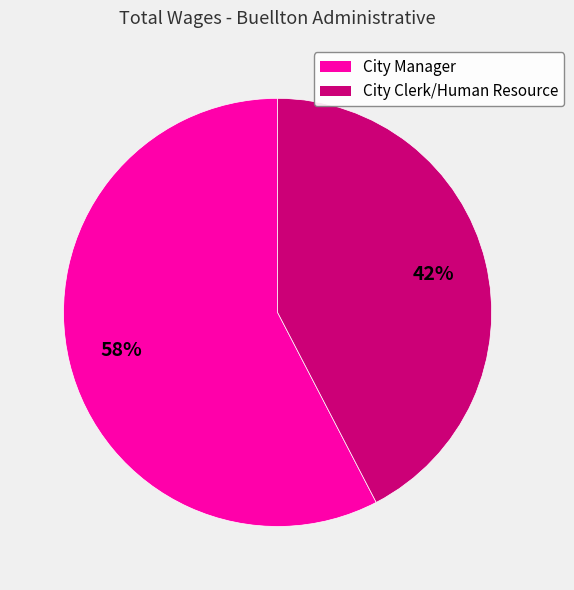

Is it true that City Manager is 58% of the pie?

True